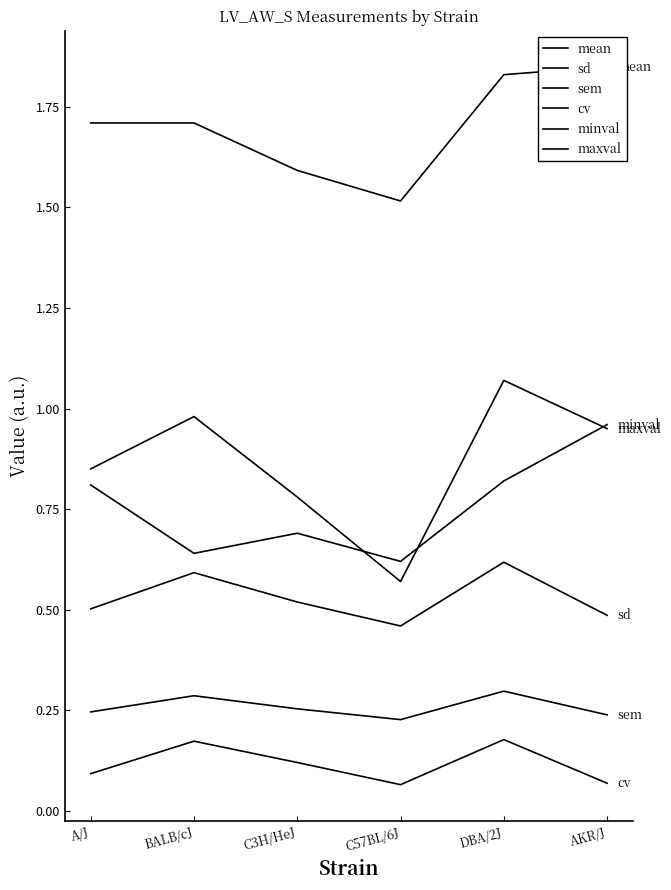

At how many categories does at least one series exceed 0?

6